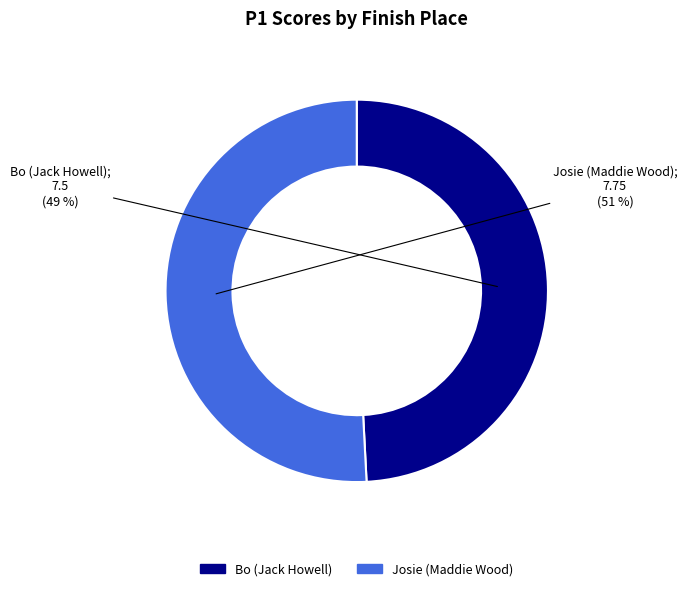

What percentage is the Josie (Maddie Wood) slice, to the nearest percent?

51%